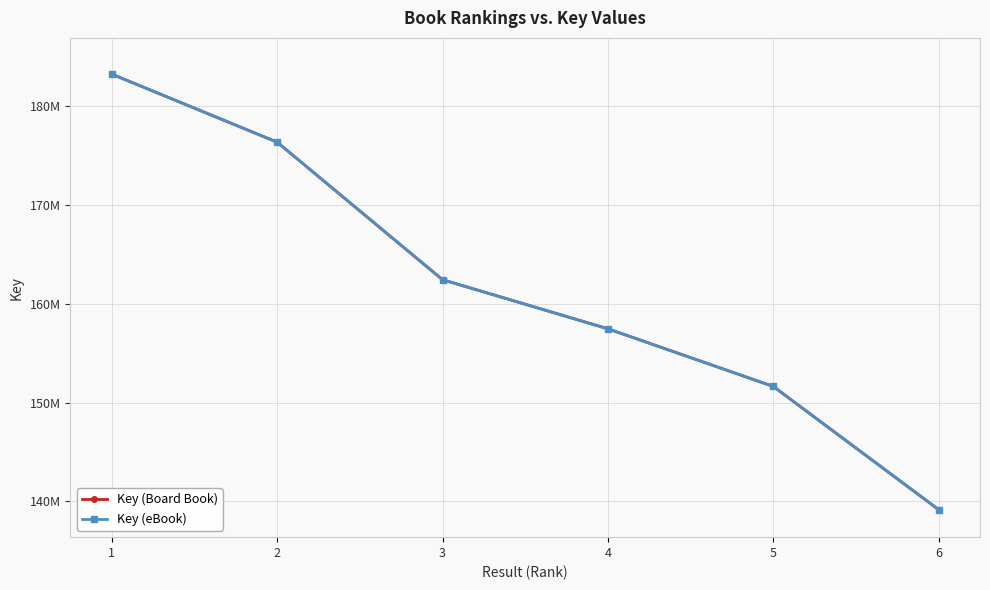

Is this an area chart (filled region under the line)?

No